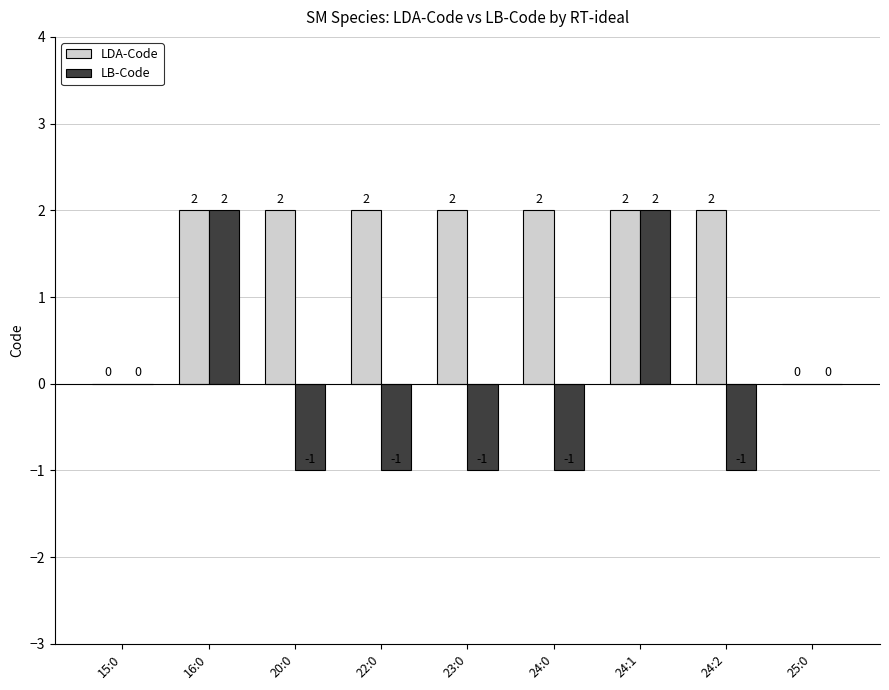

What is the total value across all series at 22:0?

1